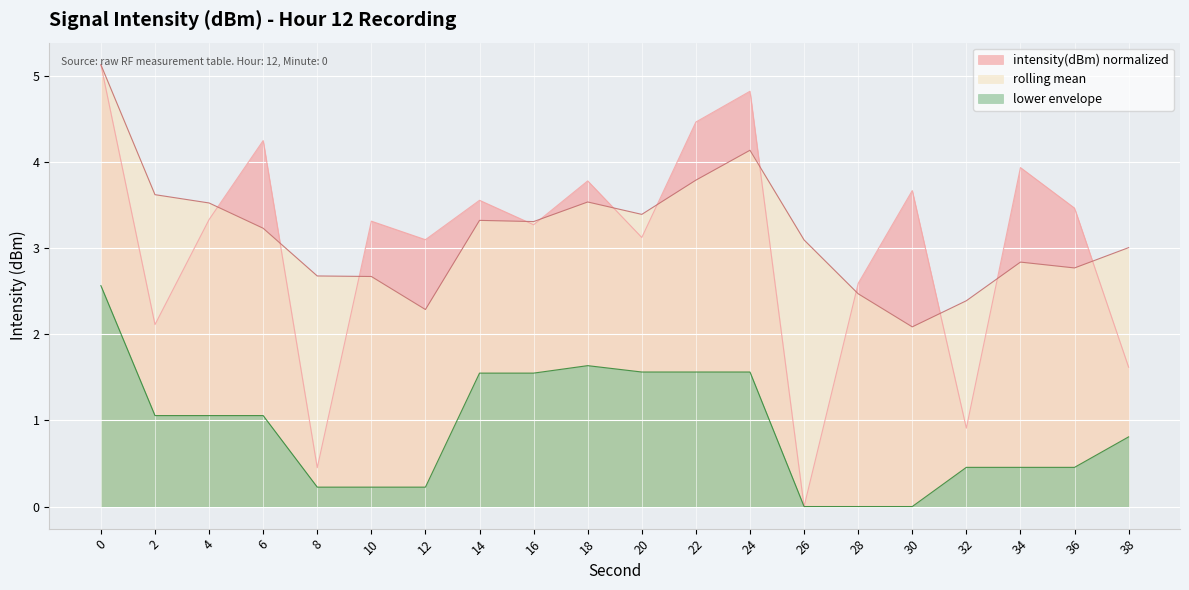

What is the change in value from 10 to 20?

-0.2